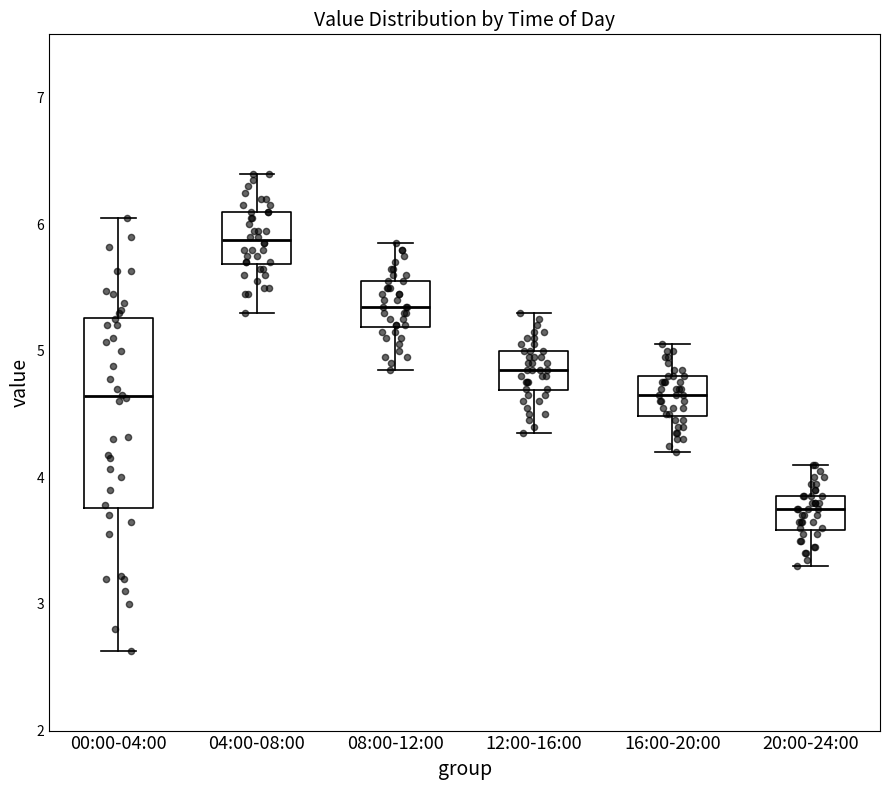

Reading left to right, read every box against the y-axis: the position of its median line, the range the box covers, and the ends of its whiskers. The values are not printed on the chart, so give them approximately, as read against the axis.

00:00-04:00: median 4.6, box 3.8 to 5.3, whiskers 2.6 to 6.1
04:00-08:00: median 5.9, box 5.7 to 6.1, whiskers 5.3 to 6.4
08:00-12:00: median 5.4, box 5.2 to 5.6, whiskers 4.9 to 5.9
12:00-16:00: median 4.9, box 4.7 to 5.0, whiskers 4.4 to 5.3
16:00-20:00: median 4.7, box 4.5 to 4.8, whiskers 4.2 to 5.1
20:00-24:00: median 3.8, box 3.6 to 3.9, whiskers 3.3 to 4.1